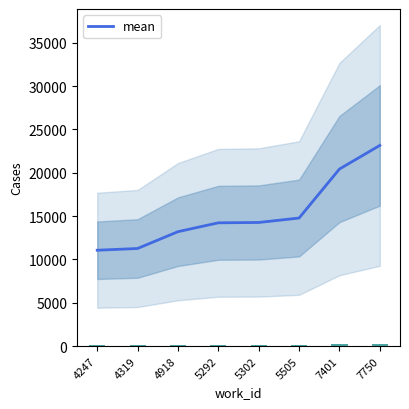

Which label corresponds to the smallest value in the chart?

4247